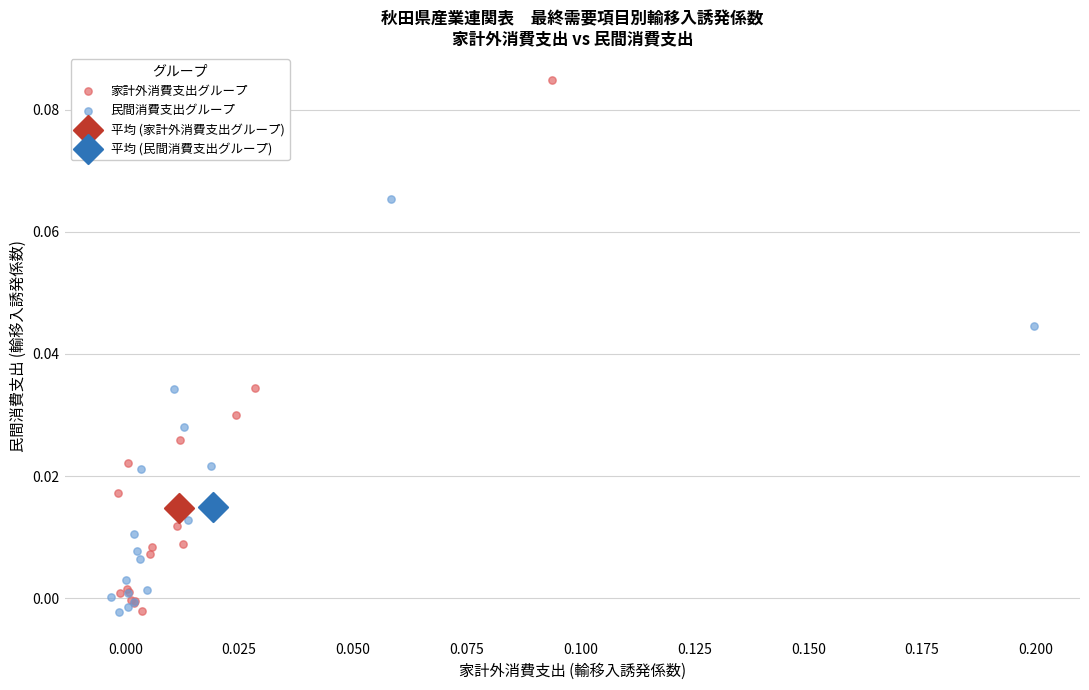

Which series contains the highest Y value?

家計外消費支出グループ